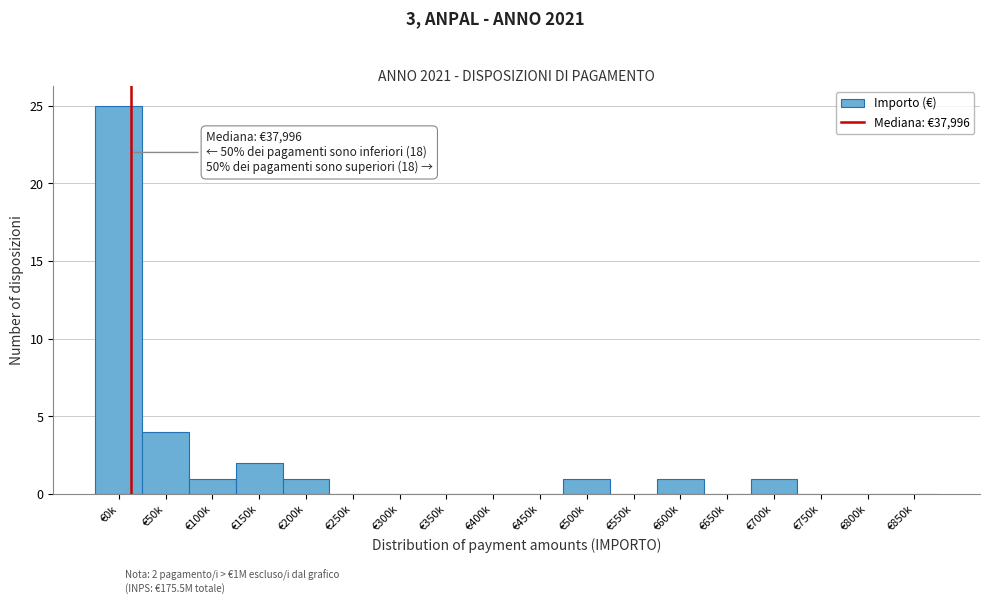

Reading left to right, list all the values displayed in this chart.

€0k=25	€50k=4	€100k=1	€150k=2	€200k=1	€250k=0	€300k=0	€350k=0	€400k=0	€450k=0	€500k=1	€550k=0	€600k=1	€650k=0	€700k=1	€750k=0	€800k=0	€850k=0